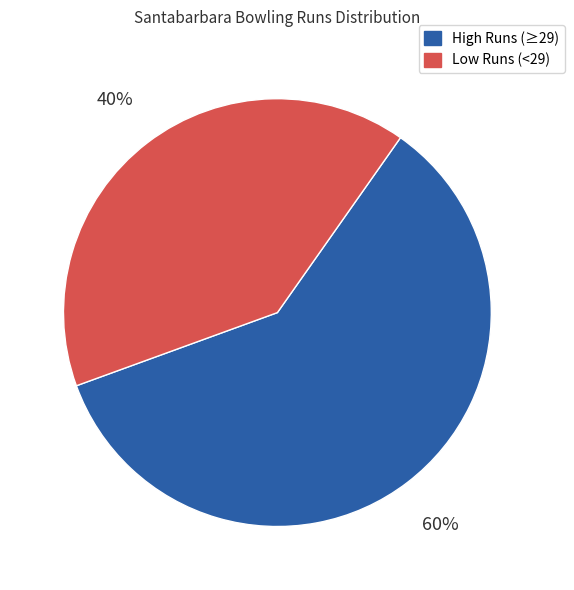

Is the sum of Low Runs (<29) and High Runs (≥29) greater than half?

Yes